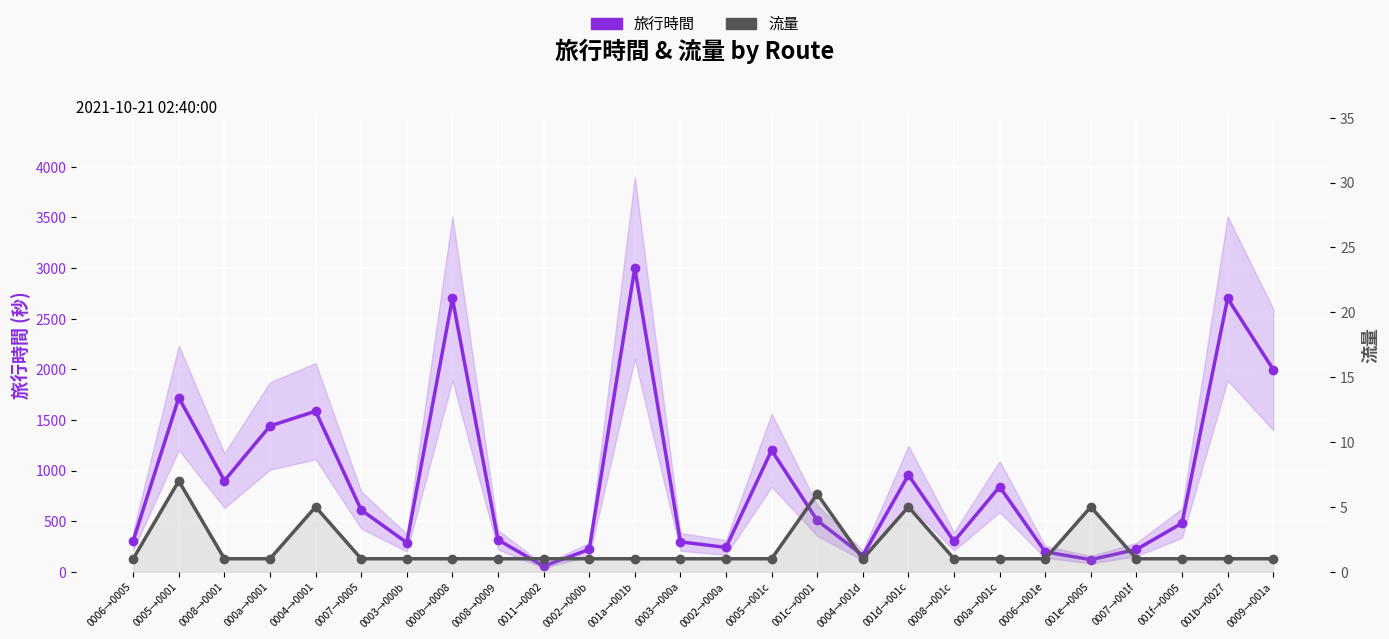

What is the sum of all 流量 values?

49